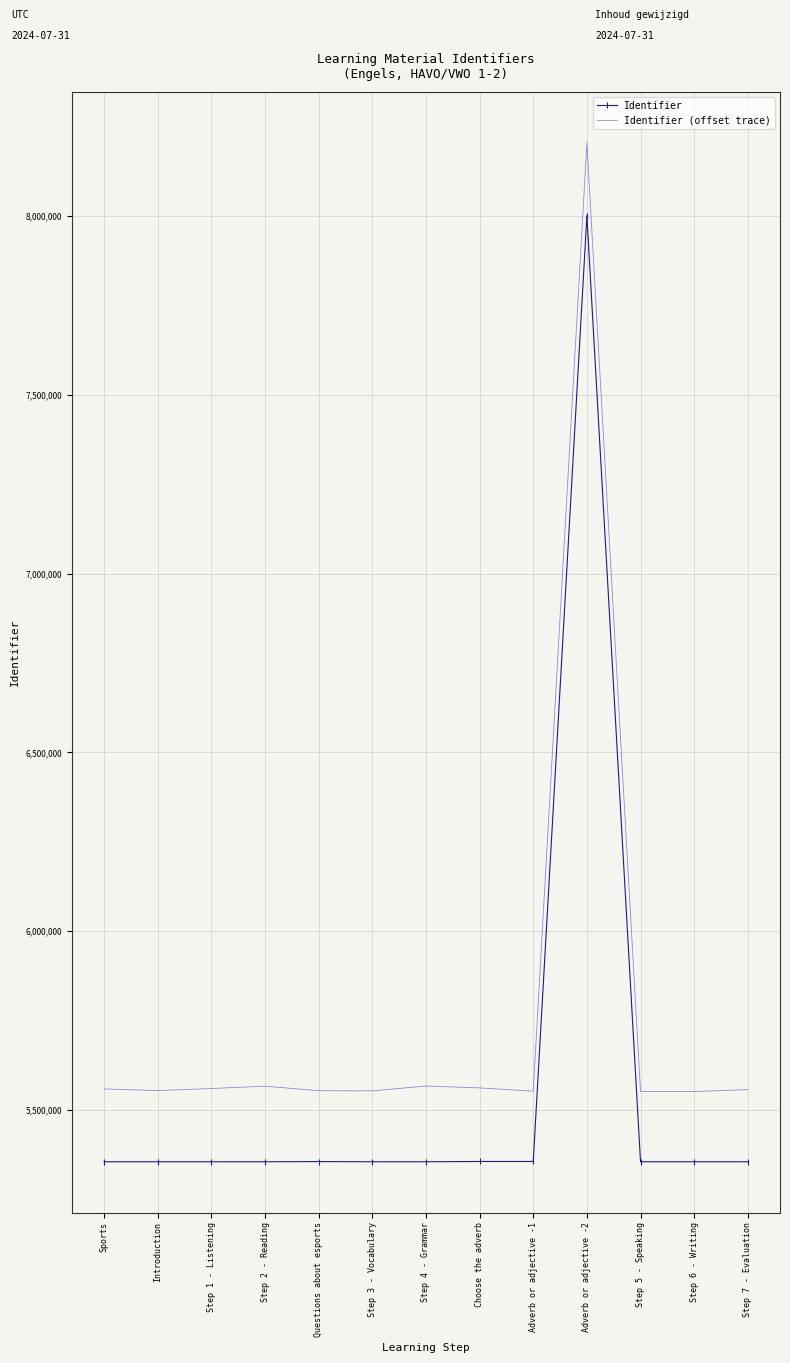

The Identifier (offset trace) series shows 7542900.3 at Adverb or adjective -1. True or false?

False